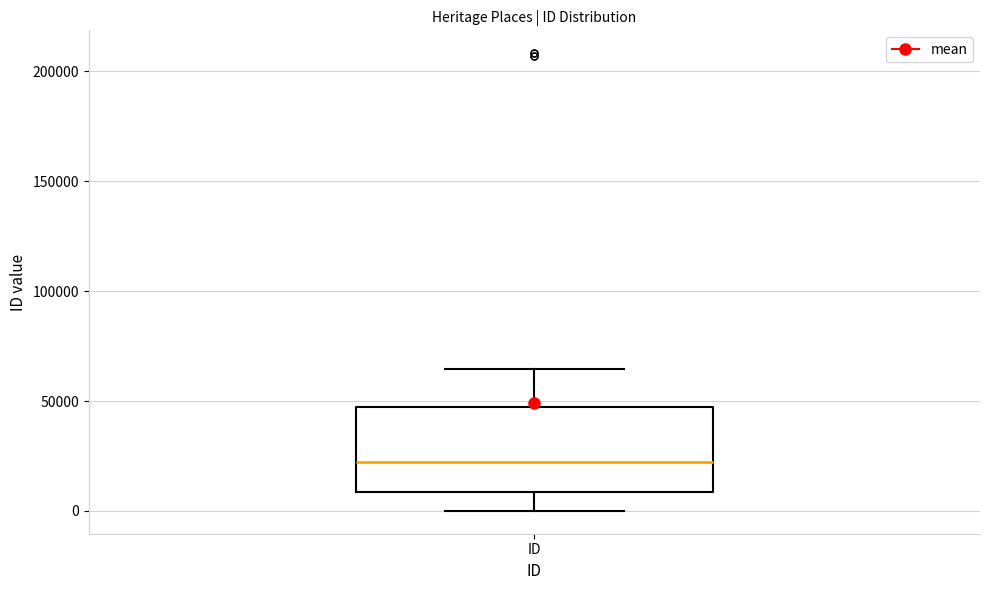

Read this box plot against the y-axis: the position of the median line, the range covered by the box, and the ends of both whiskers. The values are not printed on the chart, so give them approximately, as read against the axis.

median 20000, box 10000 to 45000, whiskers 0 to 65000